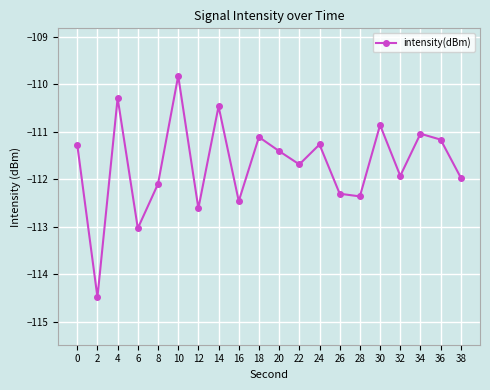

True or false: there are more than 1 points higher than both neighbors.

True